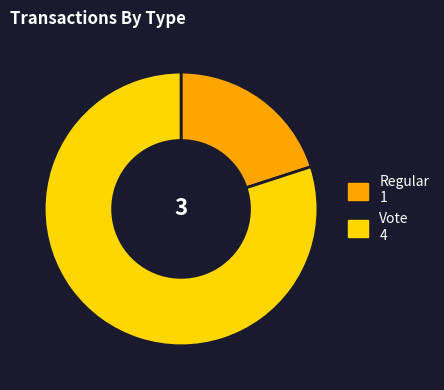

Do Vote and Regular together represent more than half of the pie?

Yes